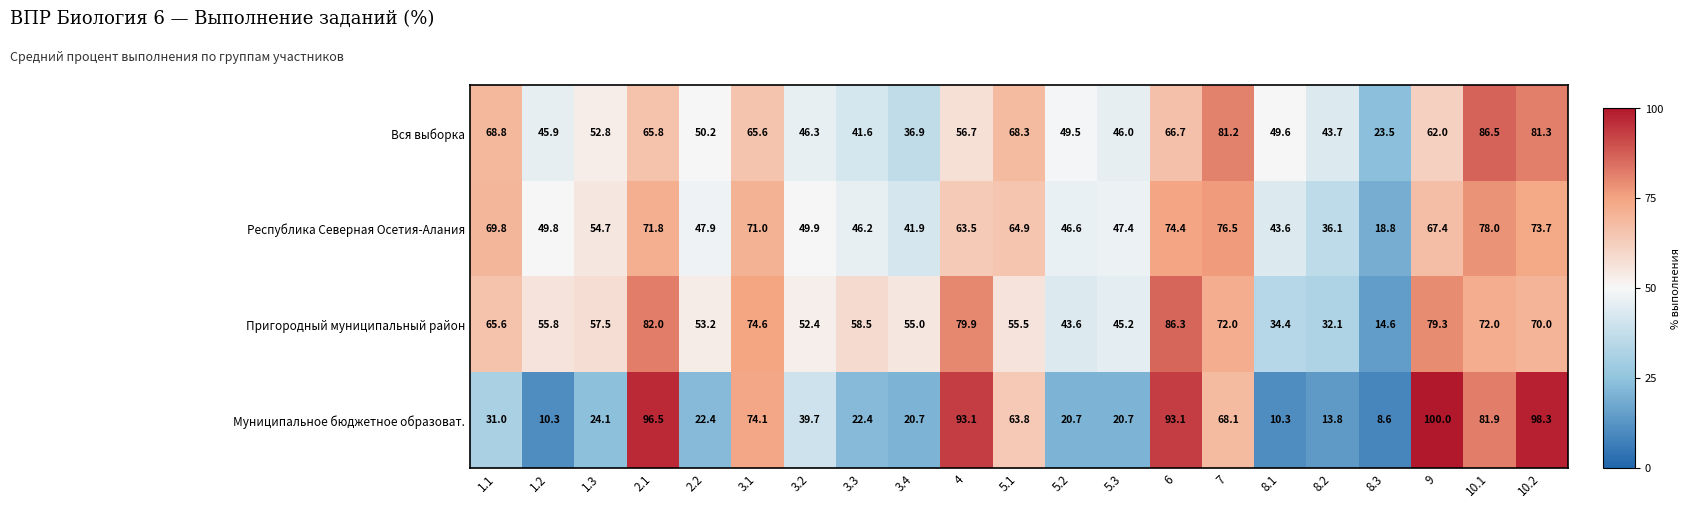

What is the difference between the highest and lowest values at 4?

36.4